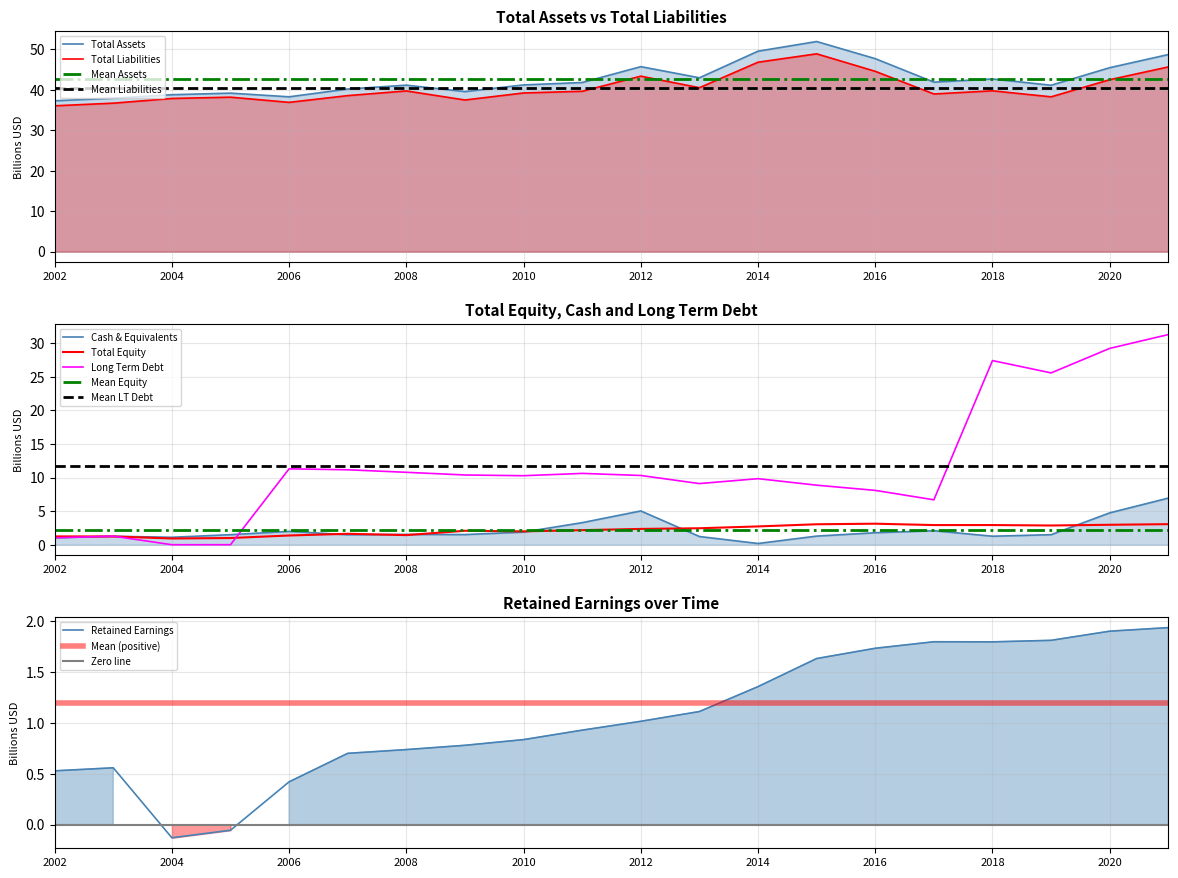

True or false: Long Term Debt has a value of 6.3 at 2013.

False